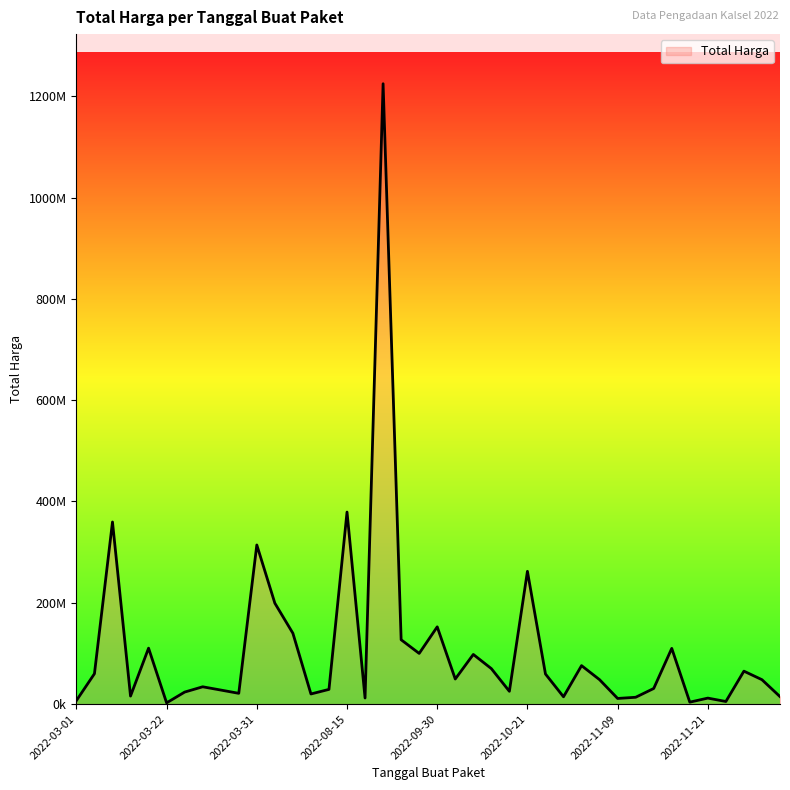

What is the average value?

109389879